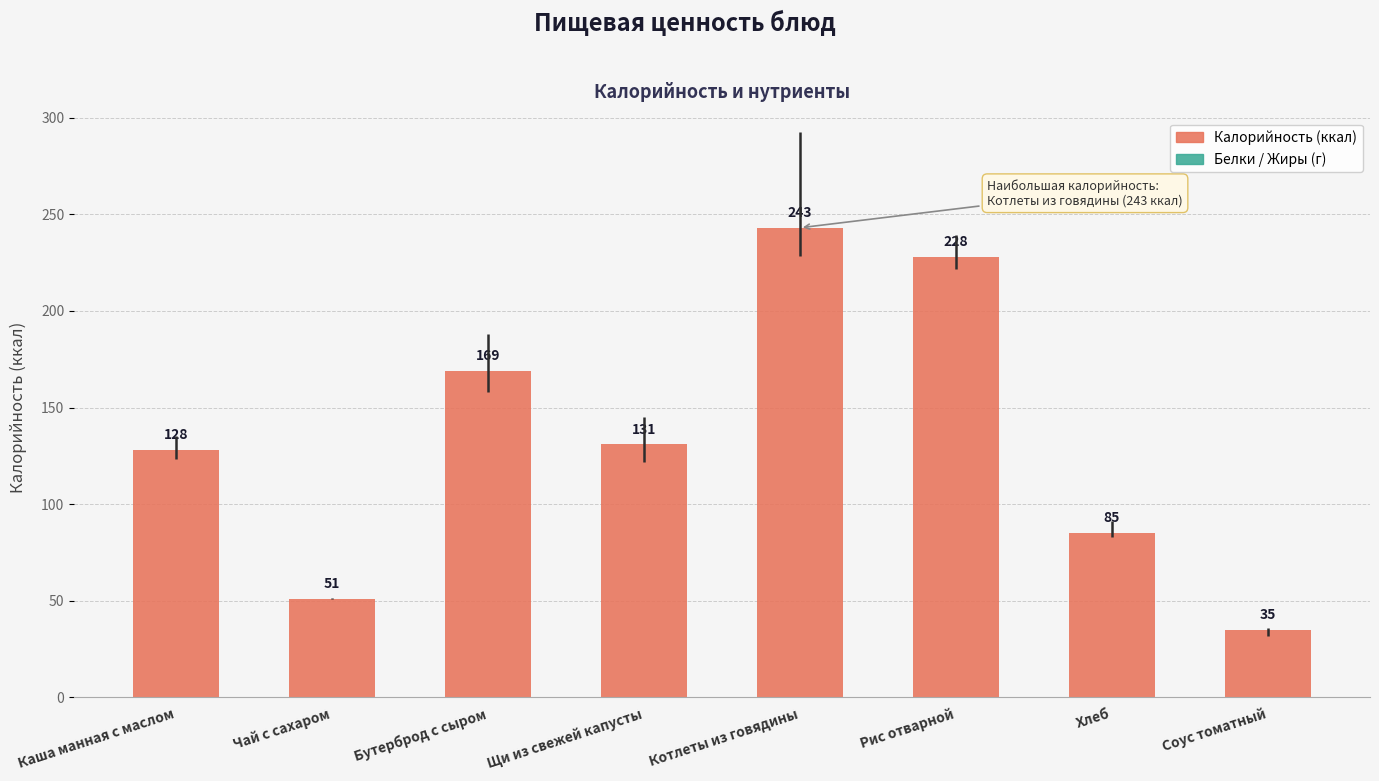

Reading left to right, extract all data points from this chart.

128	51	169	131	243	228	85	35